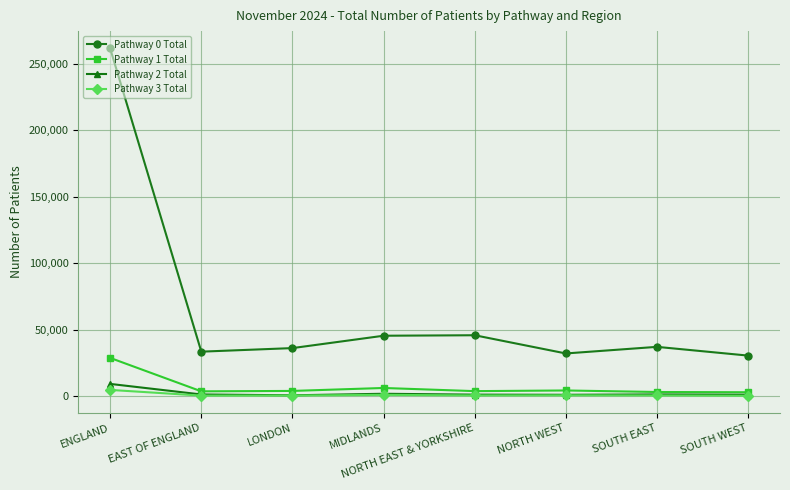

What is the value of the Pathway 1 Total point at the 8th from the left?

3100